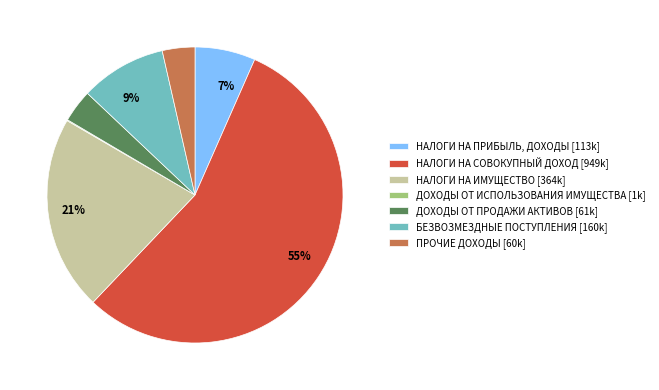

To the nearest percent, what is the difference between the largest and smallest slice percentages?

55%